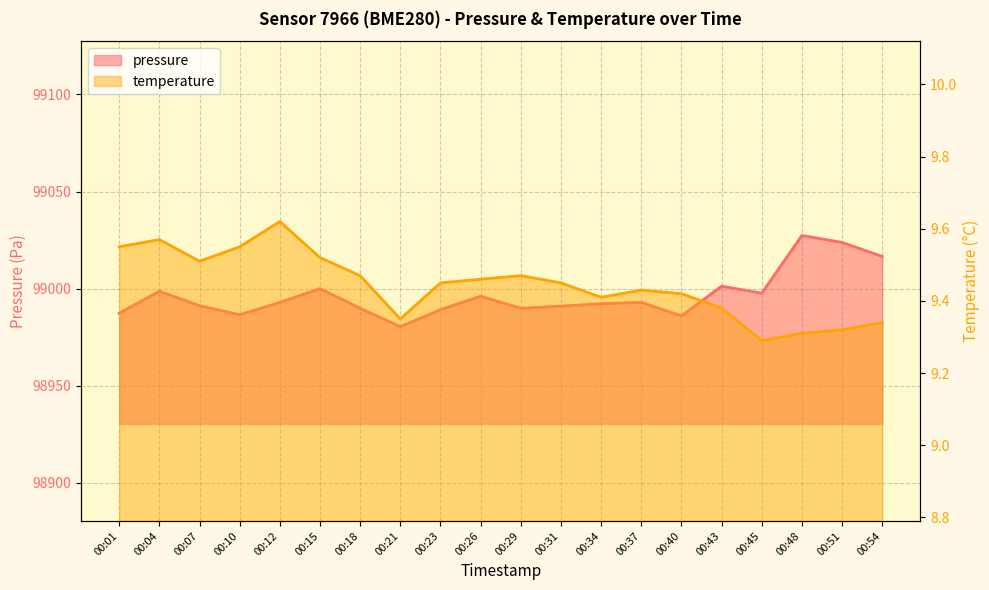

What is the value of the temperature point at the 1st from the left?

9.6